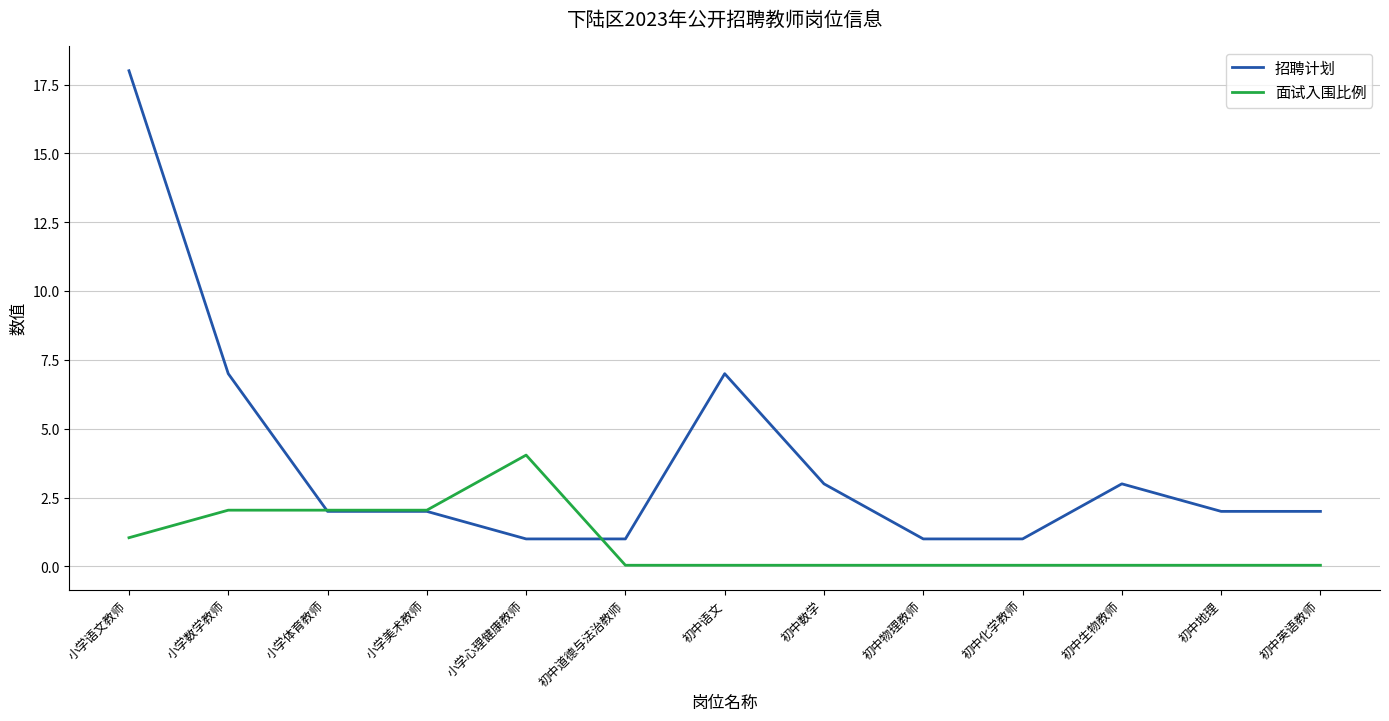

True or false: 招聘计划 has a value of 8.9 at 小学语文教师.

False